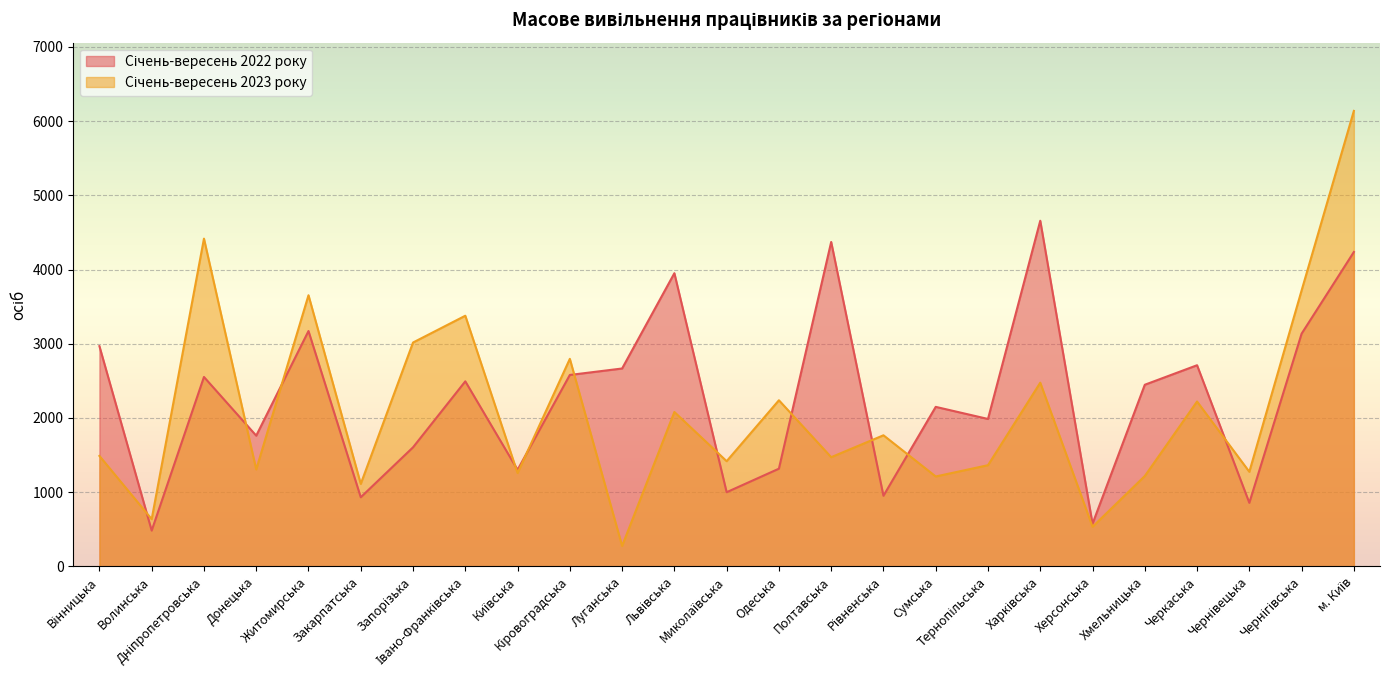

How many intersections are there between Січень-вересень 2022 року and Січень-вересень 2023 року?

11